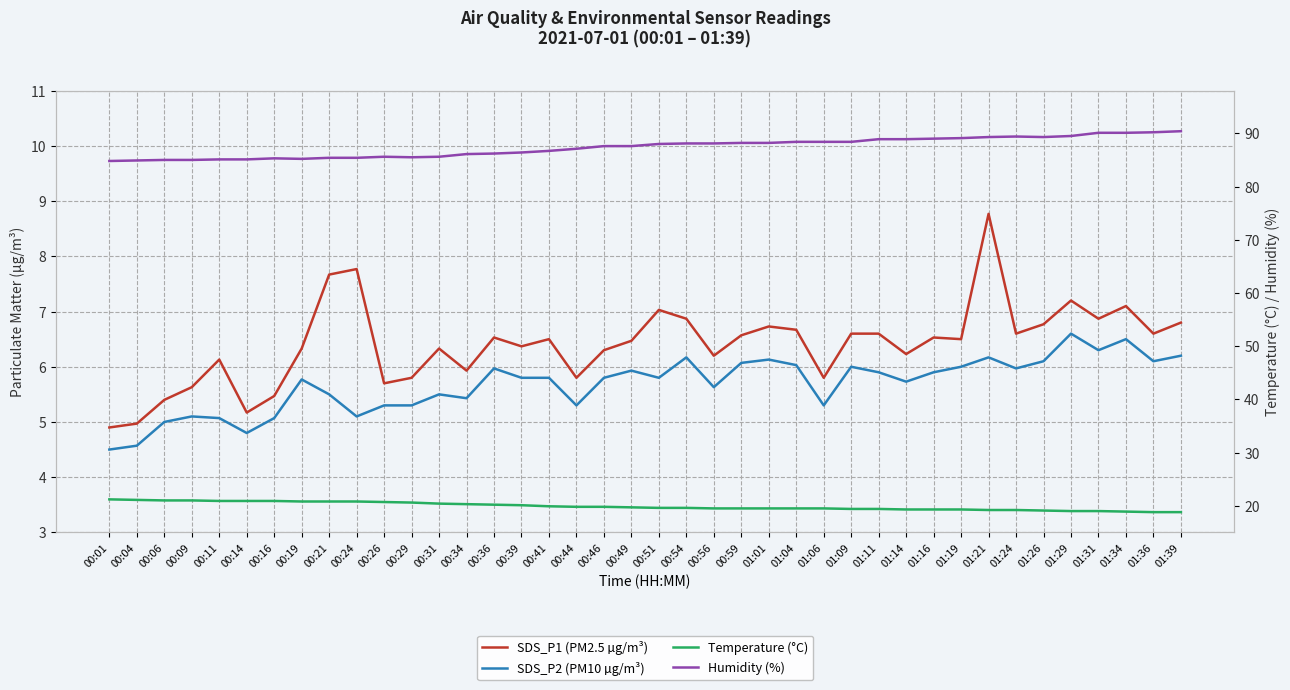

Rank the series at 00:19 from lowest to highest value.

SDS_P2 (PM10 µg/m³), SDS_P1 (PM2.5 µg/m³), Temperature (°C), Humidity (%)